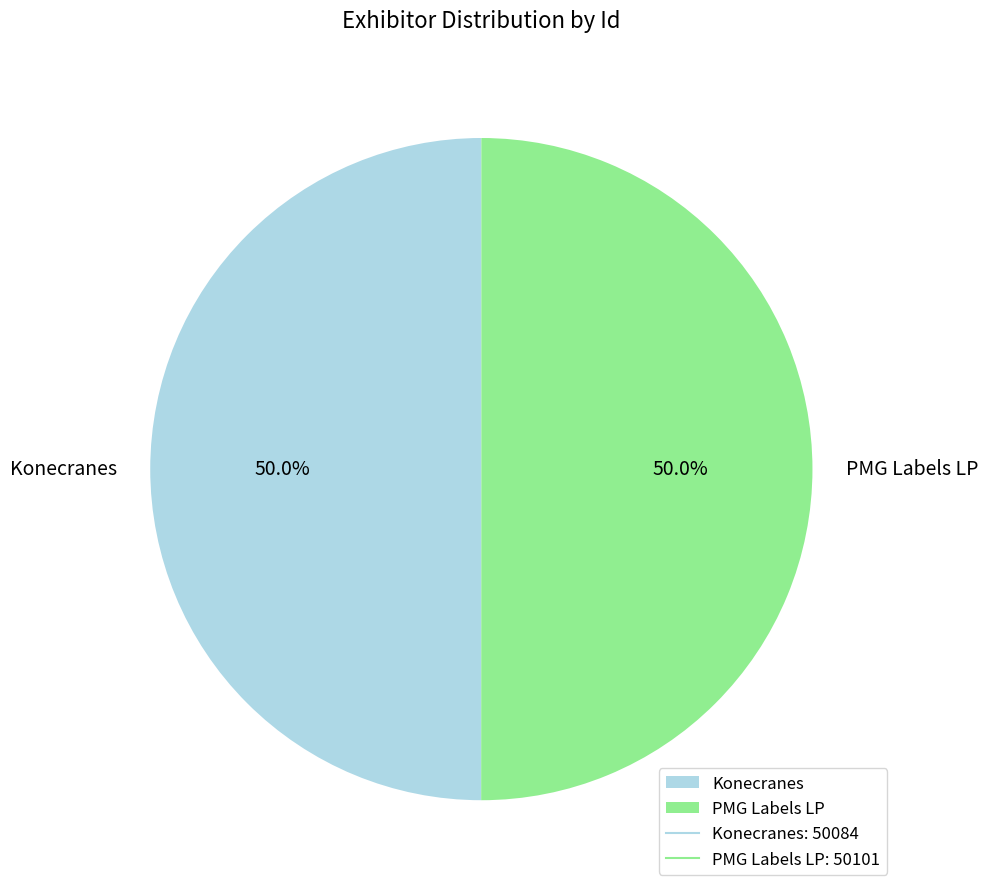

Combined, do Konecranes and PMG Labels LP account for over 50%?

Yes